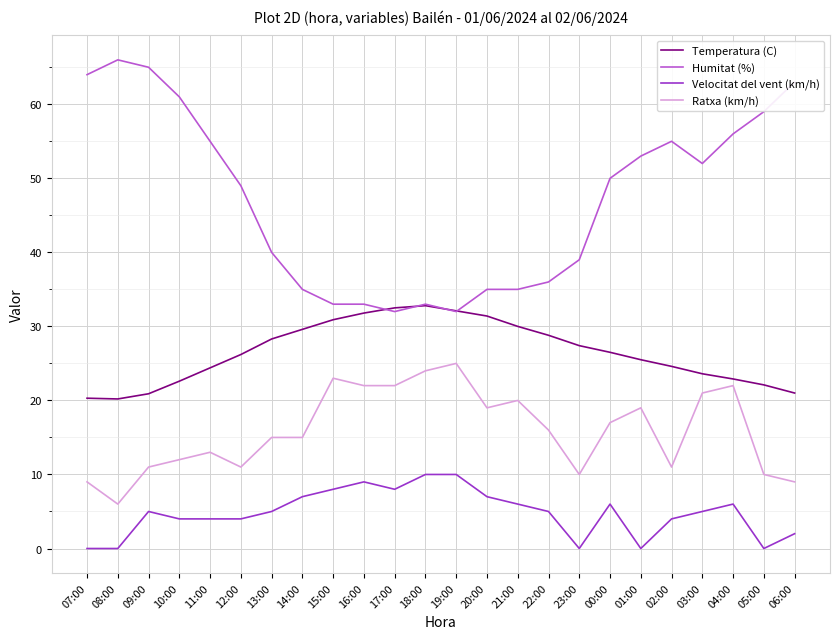

Rank the series by their maximum value, from lowest to highest.

Velocitat del vent (km/h), Ratxa (km/h), Temperatura (C), Humitat (%)